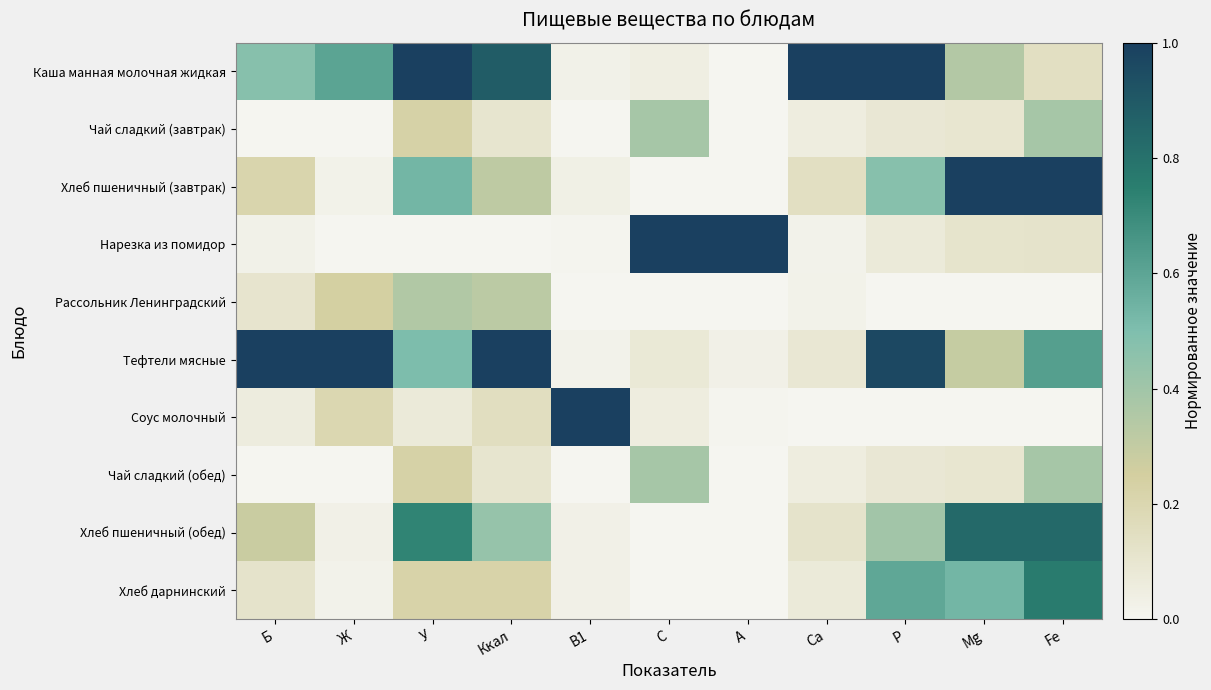

At which category is the sum across all series the highest?

Fe